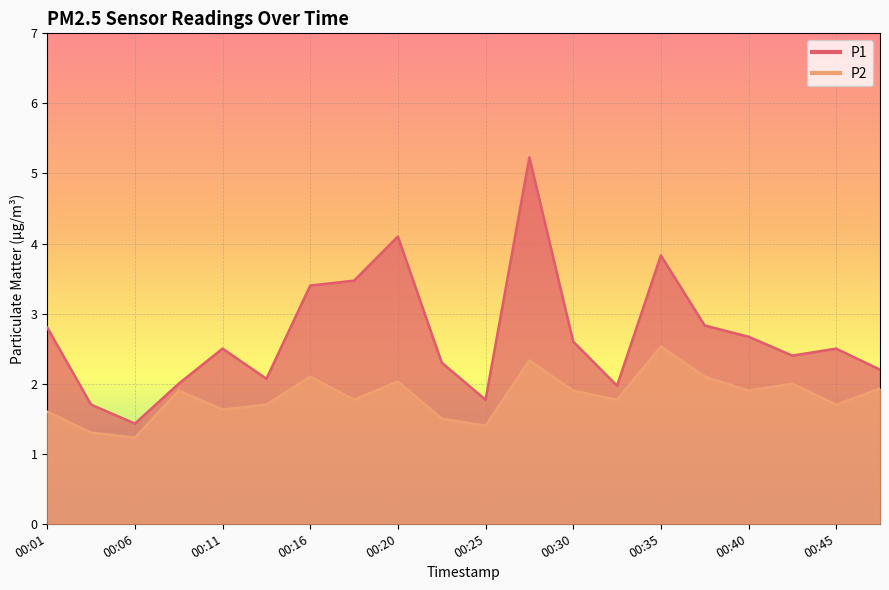

What is the difference between the P1 values at 00:08 and 00:03?

0.3